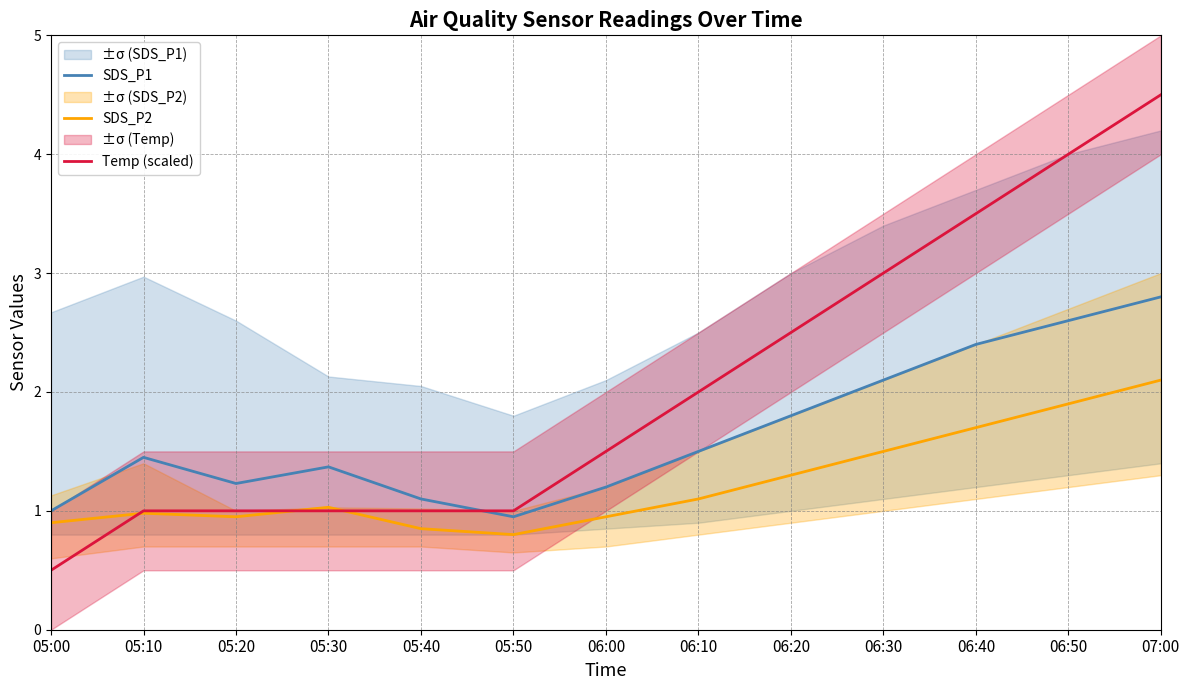

True or false: SDS_P2 and SDS_P1 cross at least once.

False